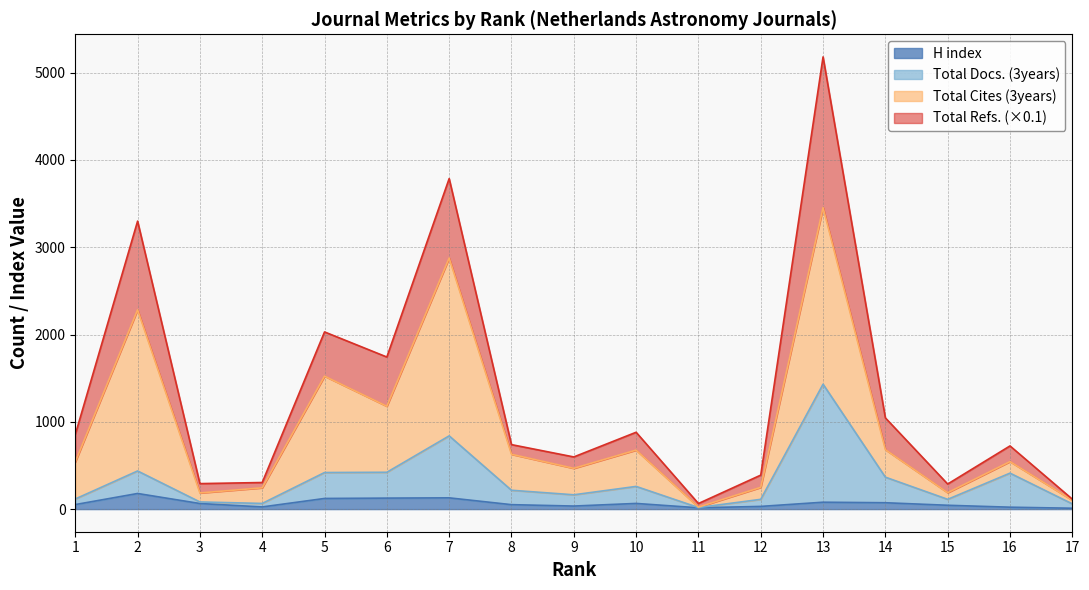

What is the sum of the Total Docs. (3years) values at 10 and 5?

679.0